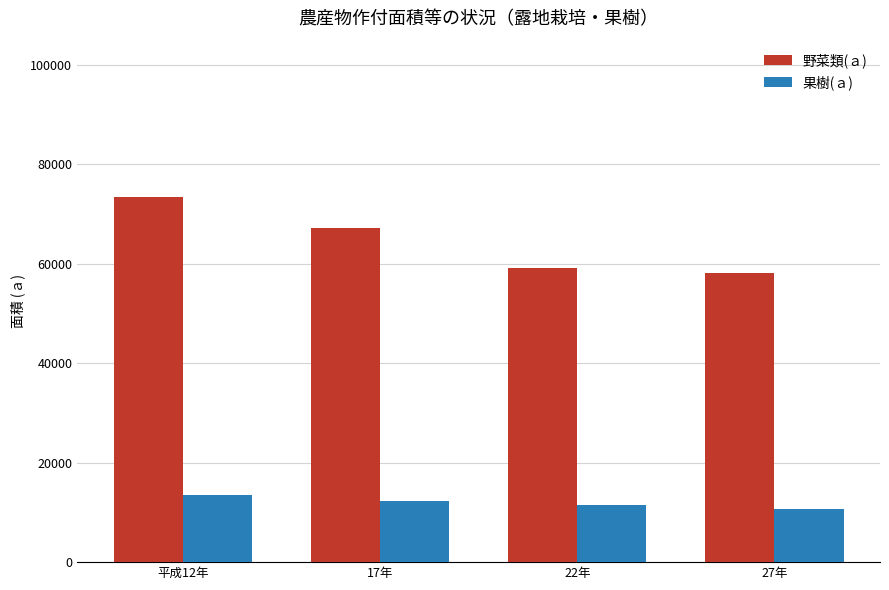

What is the highest value of the 野菜類(ａ) series?

73485